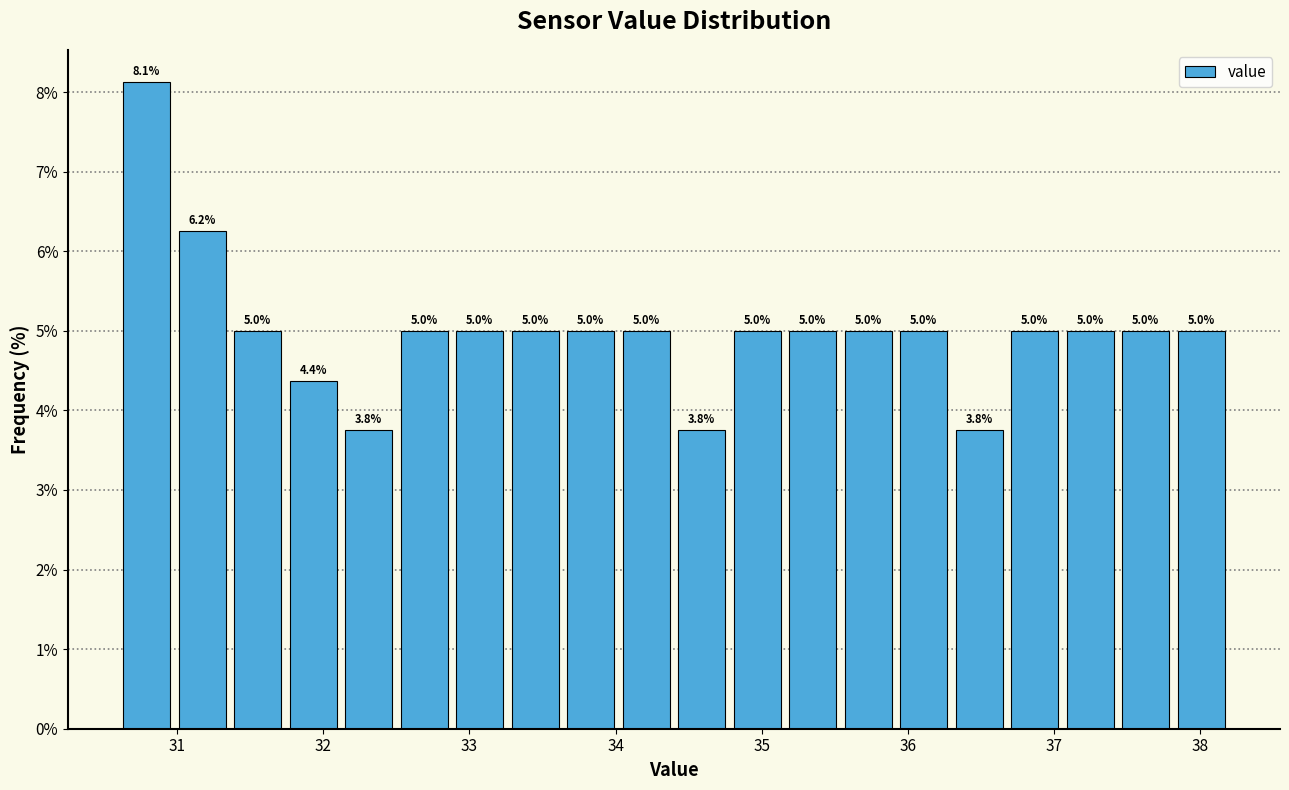

Read against the x-axis, roughly where is the centre of the tallest bar?

30.8